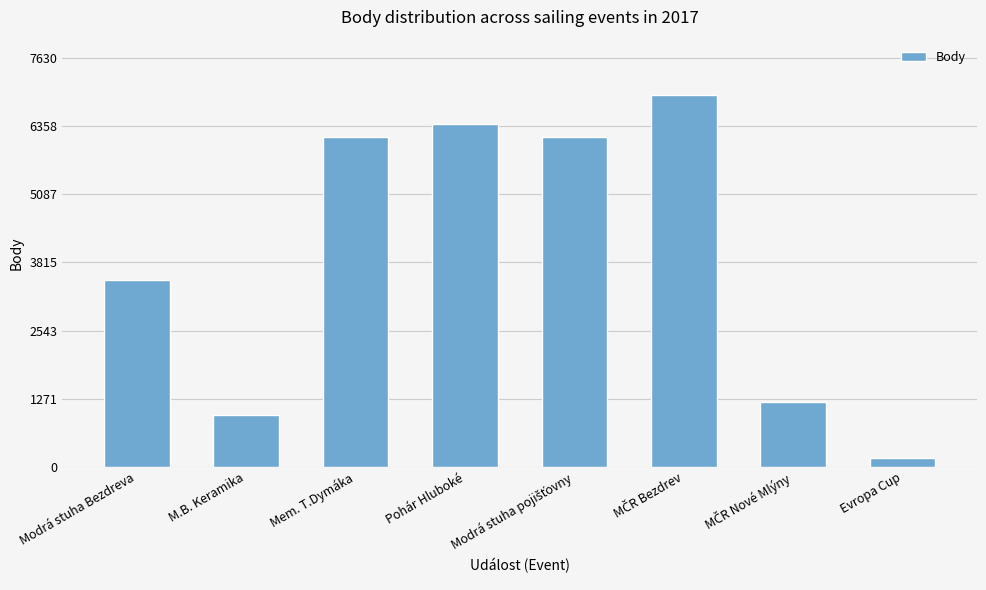

What is the maximum value shown in the chart?

6937